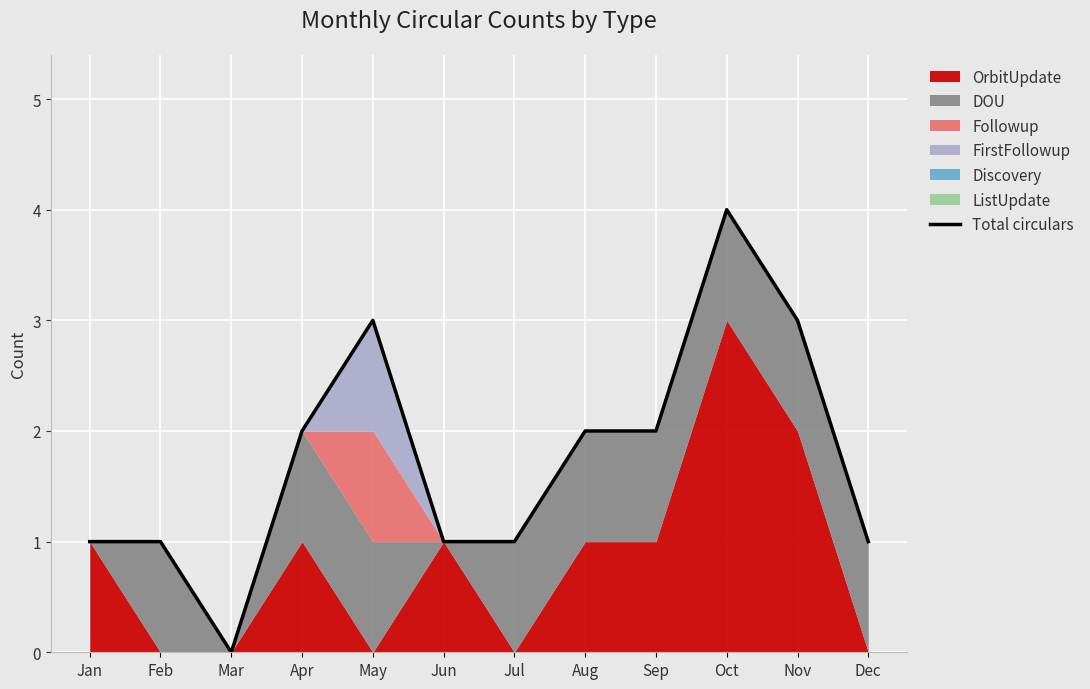

List the labels in order of value, largest first.

Oct, May, Nov, Apr, Aug, Sep, Jan, Feb, Jun, Jul, Dec, Mar